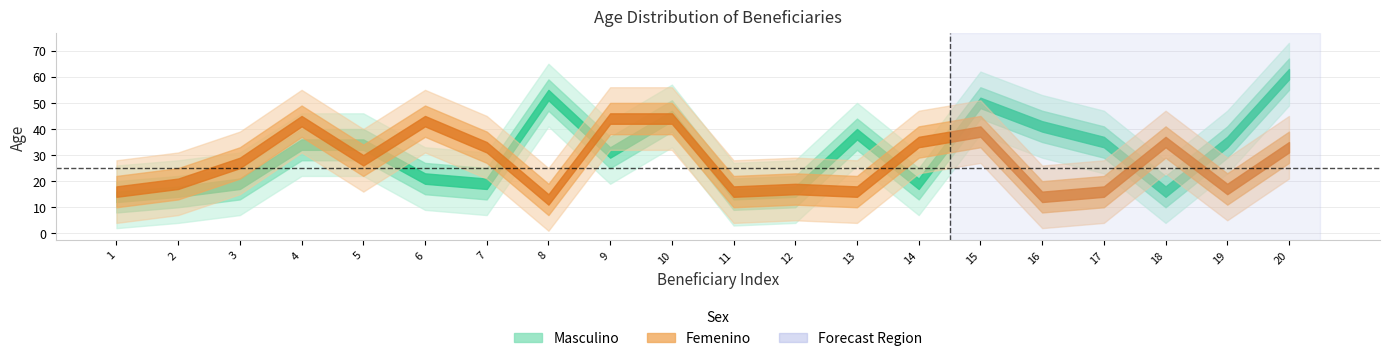

Where is Femenino nearest to the value 28?

5